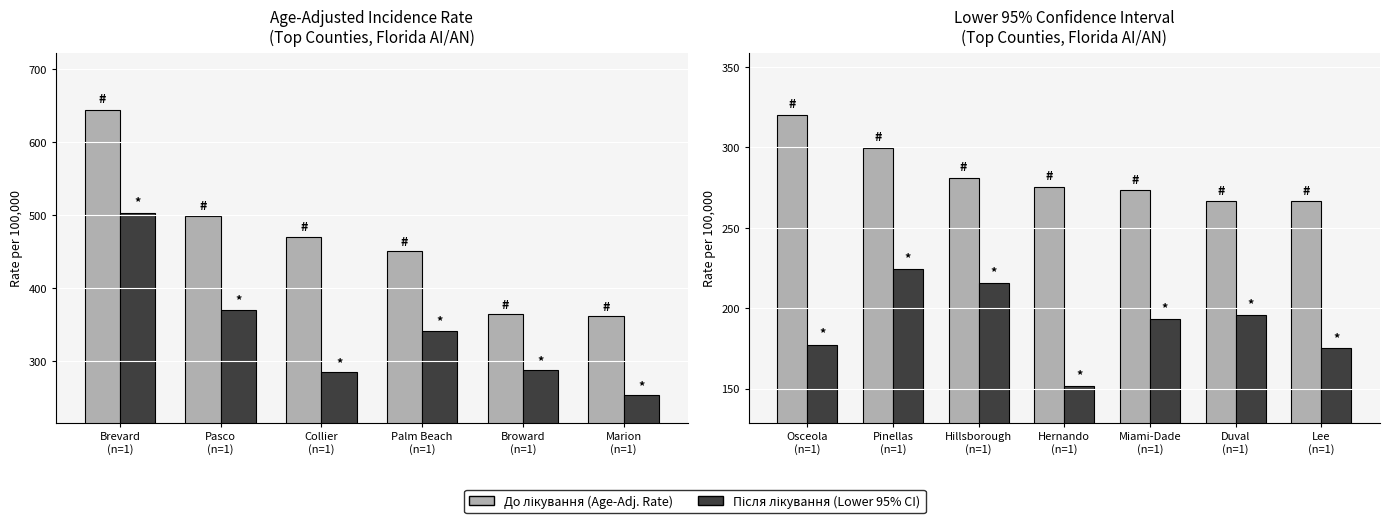

What is the difference between the maximum and minimum values in the До лікування series?

53.6